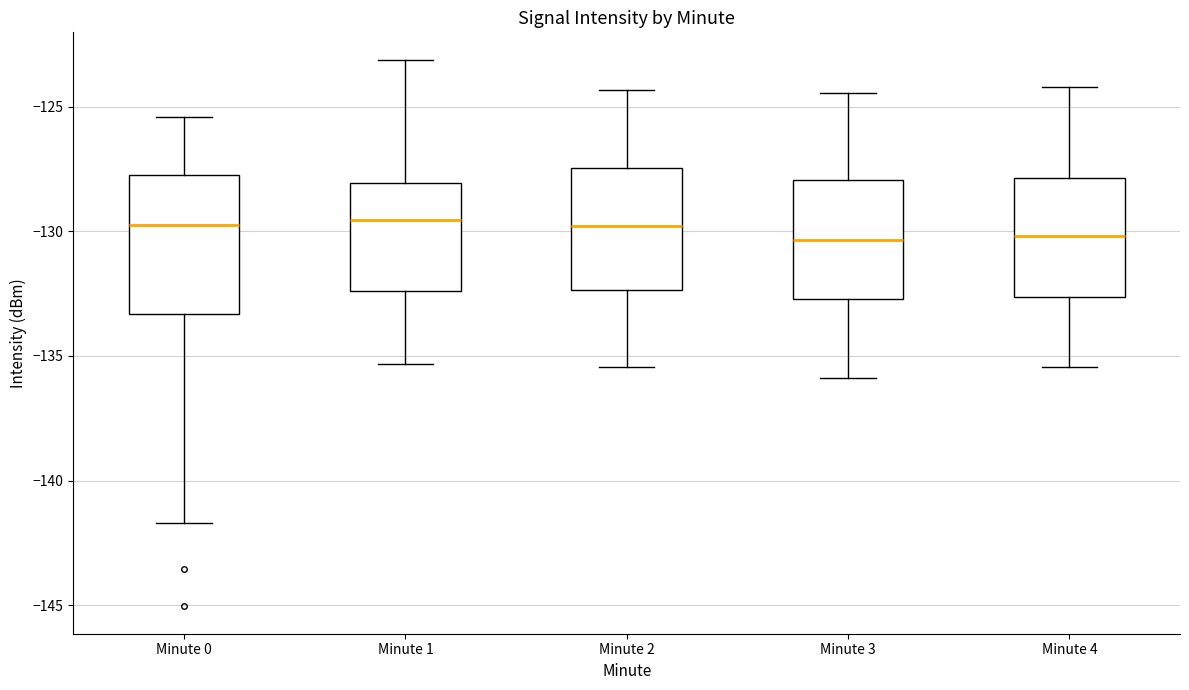

Where is the upper edge of the box for Minute 0 on the y-axis? The values are not printed on the chart, so give them approximately, as read against the axis.

-127.5